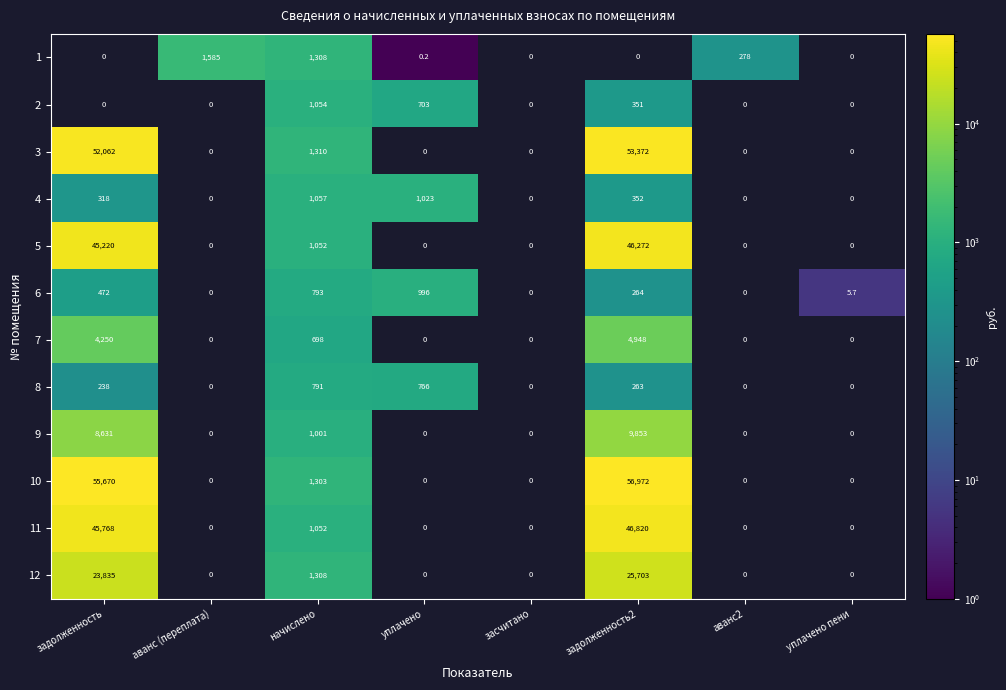

What is the greatest value displayed?

56972.2